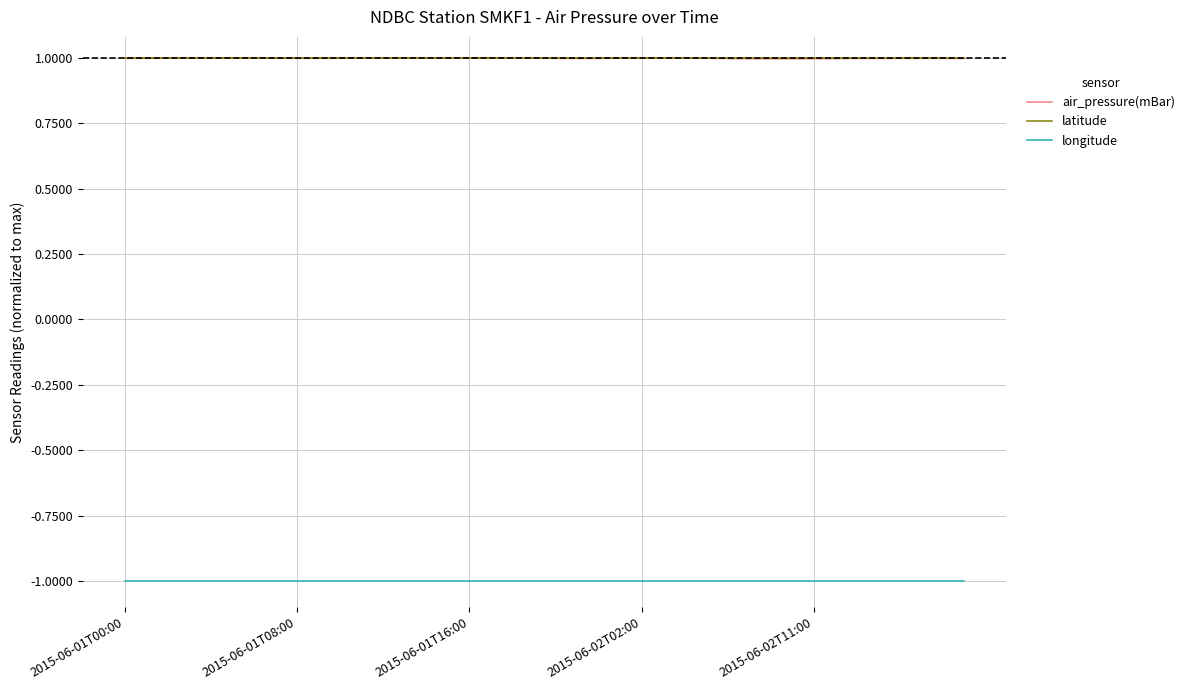

True or false: longitude and latitude cross at least once.

False